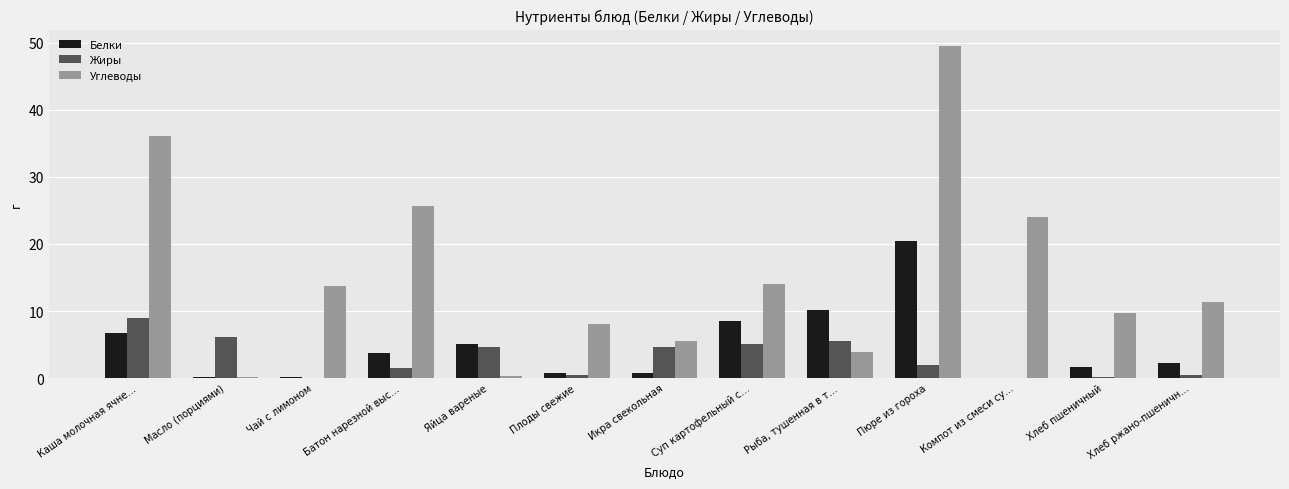

What is the maximum value shown in the chart?

49.5